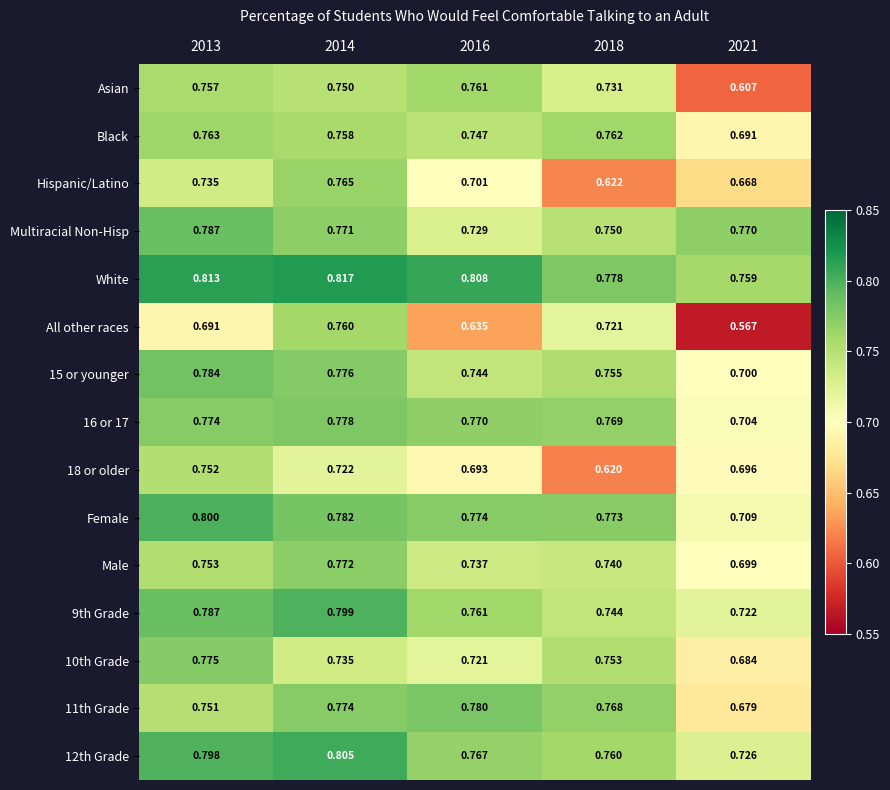

Which series has the largest total across all categories?

White